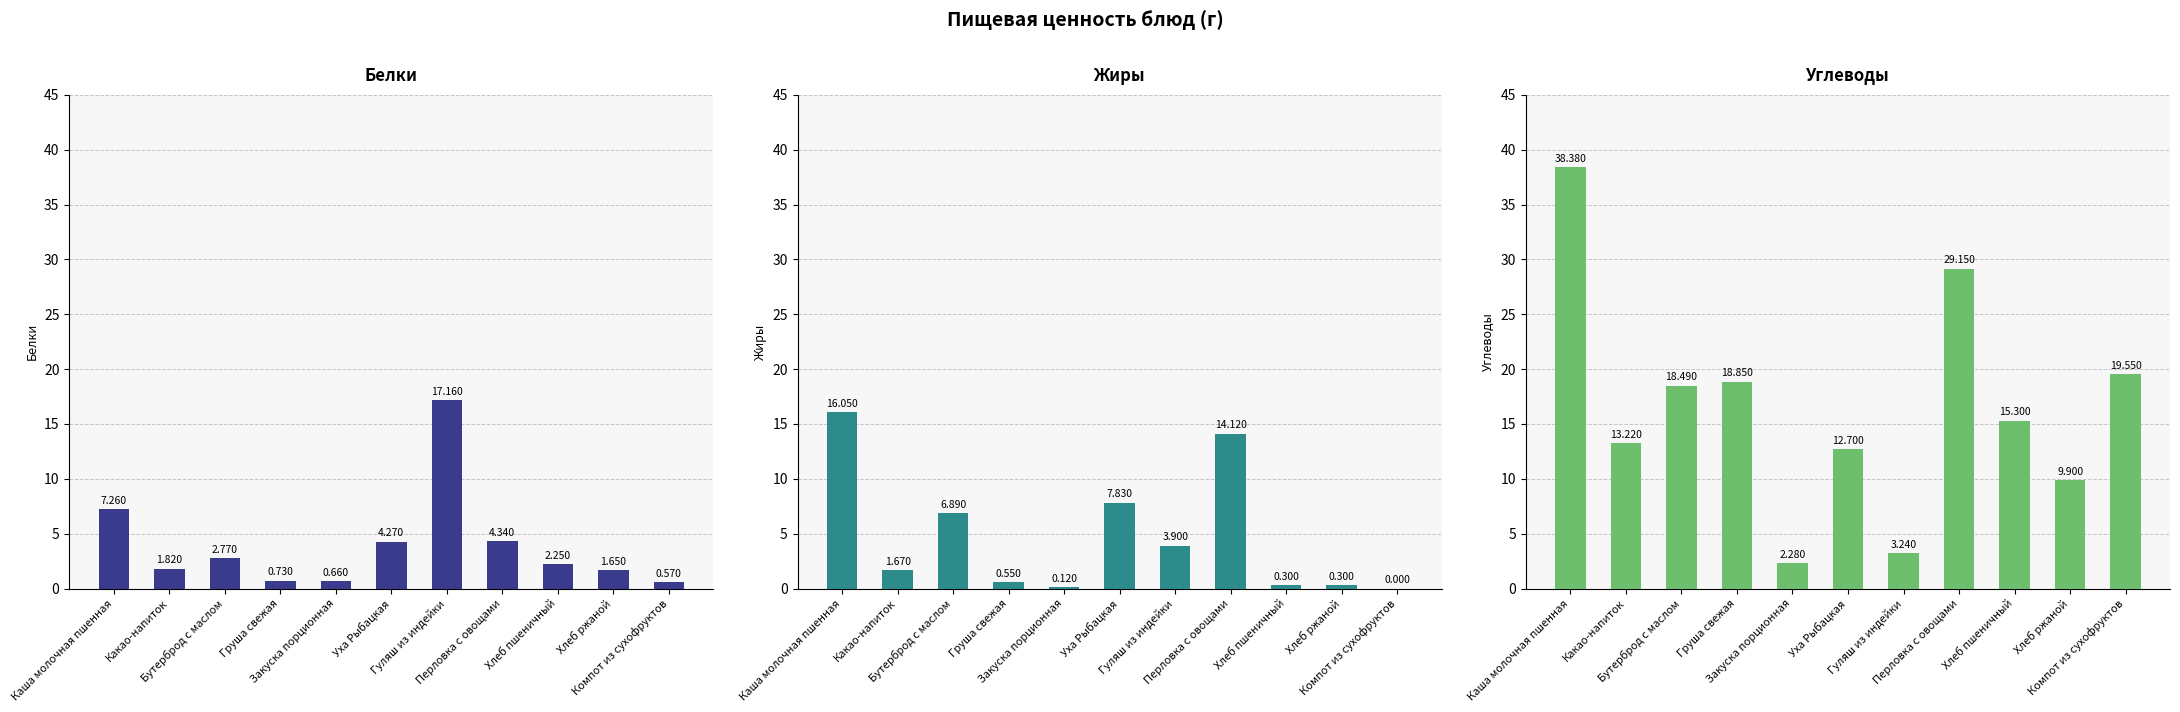

Rank the categories by Белки value from highest to lowest.

Гуляш из индейки, Каша молочная пшенная, Перловка с овощами, Уха Рыбацкая, Бутерброд с маслом, Хлеб пшеничный, Какао-напиток, Хлеб ржаной, Груша свежая, Закуска порционная, Компот из сухофруктов